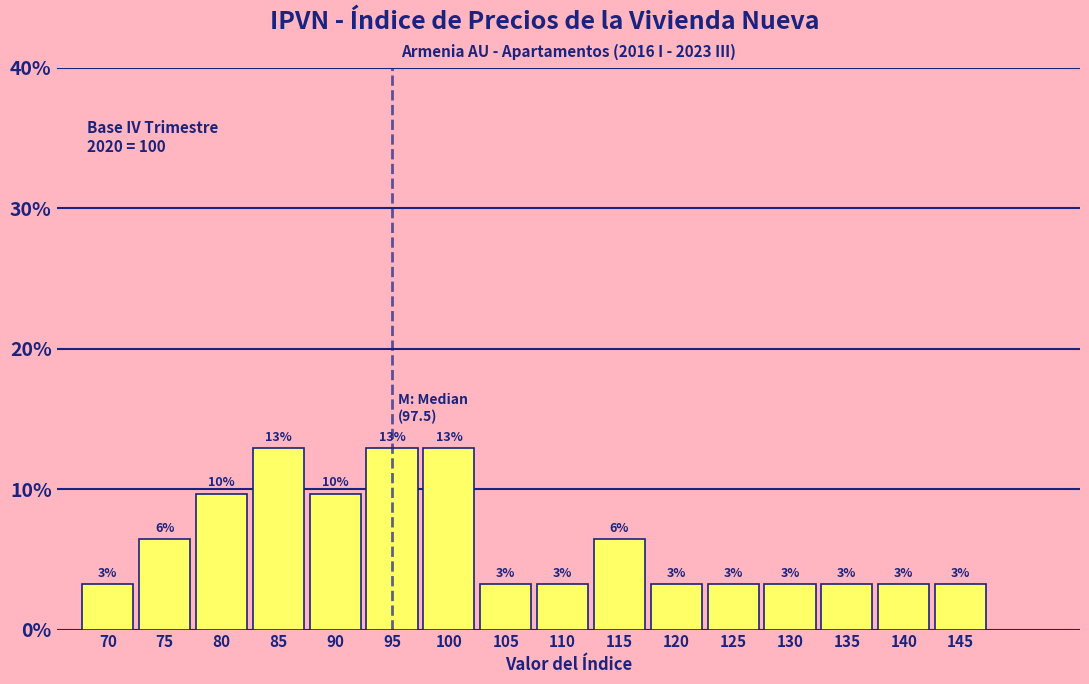

How many bars are there in total?

16